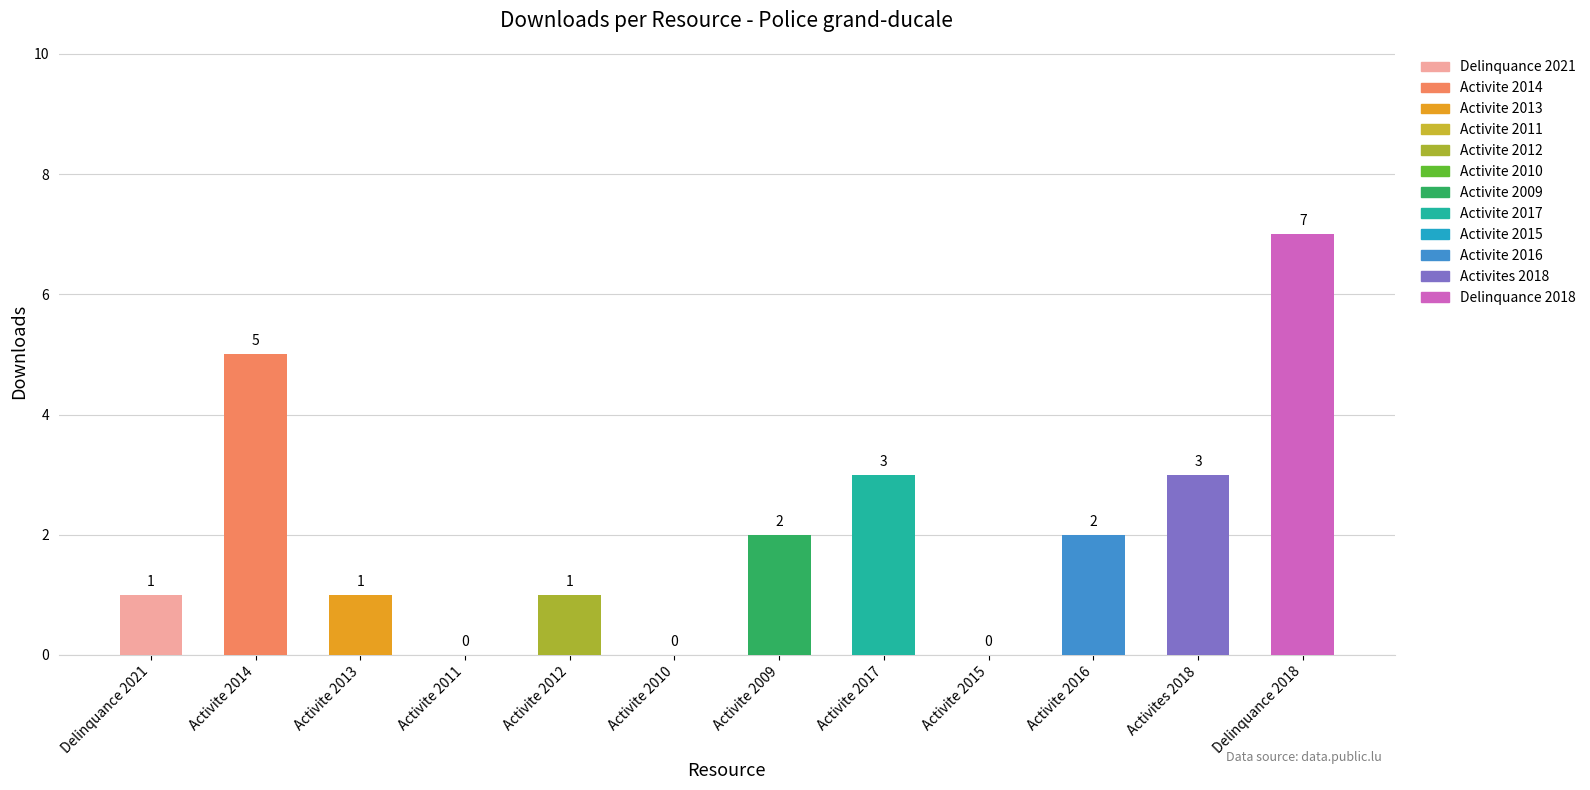

Count the number of values greater than 2.

4